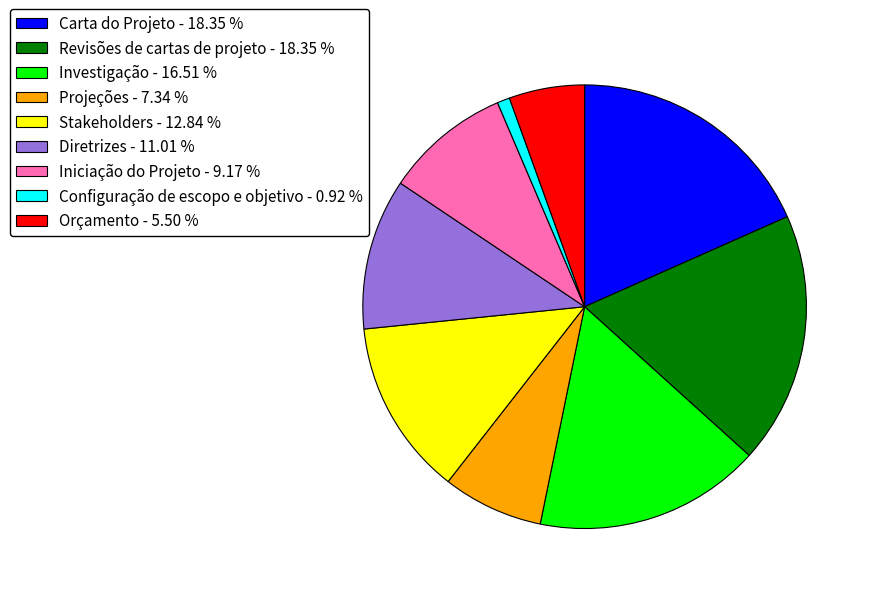

Do Configuração de escopo e objetivo - 0.92 % and Diretrizes - 11.01 % together represent more than half of the pie?

No